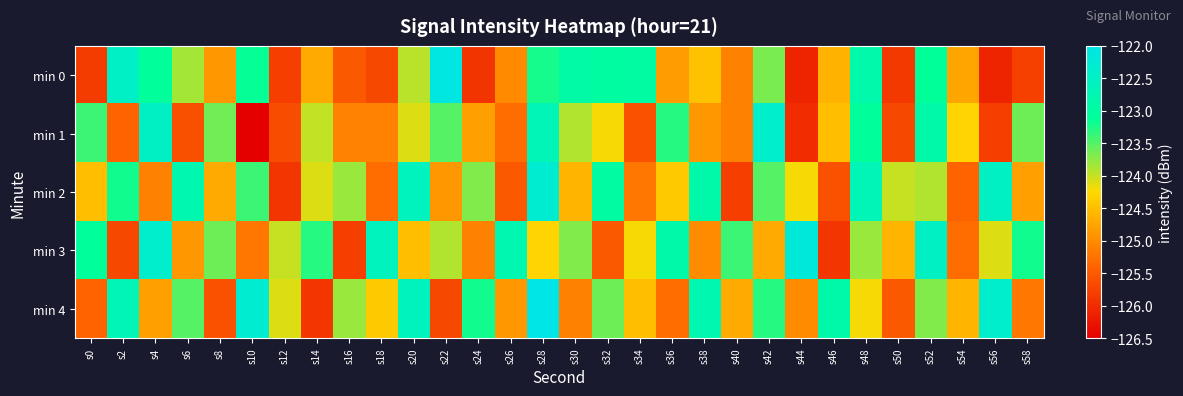

Reading right to left, extract all data points from this chart.

min 0: s58=-125.8	s56=-126.1	s54=-124.7	s52=-123.1	s50=-125.9	s48=-122.9	s46=-124.6	s44=-126.1	s42=-123.7	s40=-125.1	s38=-124.5	s36=-124.8	s34=-123.0	s32=-123.0	s30=-122.9	s28=-123.2	s26=-125.0	s24=-125.9	s22=-122.1	s20=-123.9	s18=-125.7	s16=-125.5	s14=-124.7	s12=-125.8	s10=-123.1	s8=-124.9	s6=-123.8	s4=-123.1	s2=-122.5	s0=-125.8
min 1: s58=-123.6	s56=-125.8	s54=-124.3	s52=-122.9	s50=-125.7	s48=-123.1	s46=-124.5	s44=-126.0	s42=-122.4	s40=-125.1	s38=-124.9	s36=-123.3	s34=-125.6	s32=-124.2	s30=-123.9	s28=-122.7	s26=-125.3	s24=-124.8	s22=-123.5	s20=-124.1	s18=-125.1	s16=-125.1	s14=-124.0	s12=-125.7	s10=-126.5	s8=-123.6	s6=-125.6	s4=-122.5	s2=-125.4	s0=-123.4
min 2: s58=-124.8	s56=-122.5	s54=-125.4	s52=-123.9	s50=-124.0	s48=-122.7	s46=-125.6	s44=-124.2	s42=-123.5	s40=-125.8	s38=-122.9	s36=-124.4	s34=-125.2	s32=-123.0	s30=-124.6	s28=-122.3	s26=-125.5	s24=-123.7	s22=-124.9	s20=-122.6	s18=-125.3	s16=-123.8	s14=-124.1	s12=-125.9	s10=-123.4	s8=-124.7	s6=-122.8	s4=-125.1	s2=-123.2	s0=-124.5
min 3: s58=-123.2	s56=-124.1	s54=-125.3	s52=-122.5	s50=-124.6	s48=-123.8	s46=-125.9	s44=-122.2	s42=-124.7	s40=-123.4	s38=-125.0	s36=-122.9	s34=-124.2	s32=-125.5	s30=-123.7	s28=-124.3	s26=-122.8	s24=-125.1	s22=-123.9	s20=-124.5	s18=-122.6	s16=-125.8	s14=-123.3	s12=-124.0	s10=-125.2	s8=-123.6	s6=-124.9	s4=-122.4	s2=-125.7	s0=-123.1
min 4: s58=-125.2	s56=-122.4	s54=-124.6	s52=-123.7	s50=-125.5	s48=-124.2	s46=-122.9	s44=-125.0	s42=-123.3	s40=-124.7	s38=-122.8	s36=-125.3	s34=-124.5	s32=-123.6	s30=-125.1	s28=-122.0	s26=-124.9	s24=-123.2	s22=-125.7	s20=-122.6	s18=-124.4	s16=-123.8	s14=-125.9	s12=-124.1	s10=-122.3	s8=-125.6	s6=-123.5	s4=-124.8	s2=-122.7	s0=-125.4